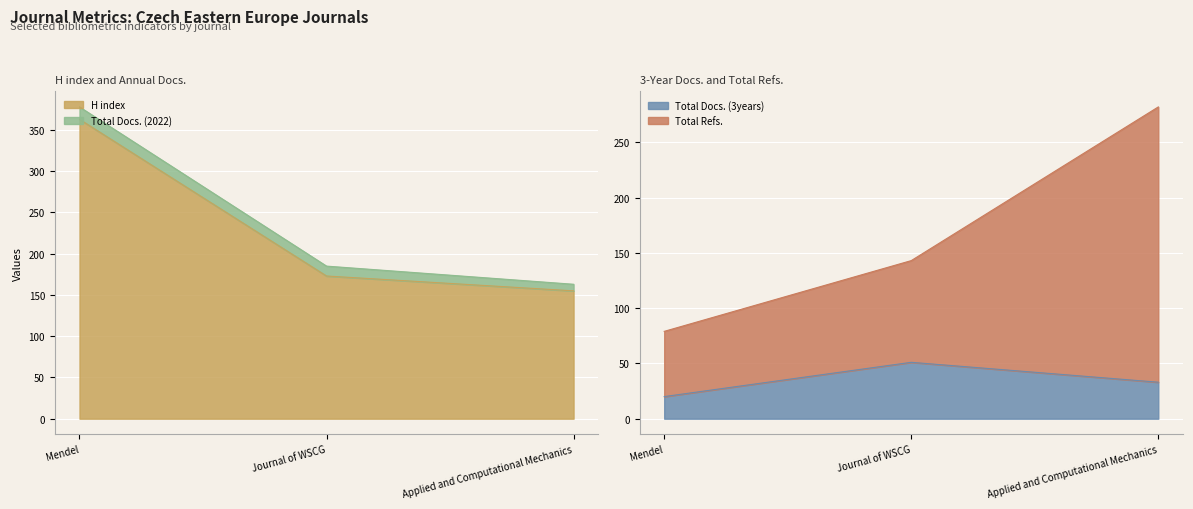

At how many categories does at least one series exceed 293?

1